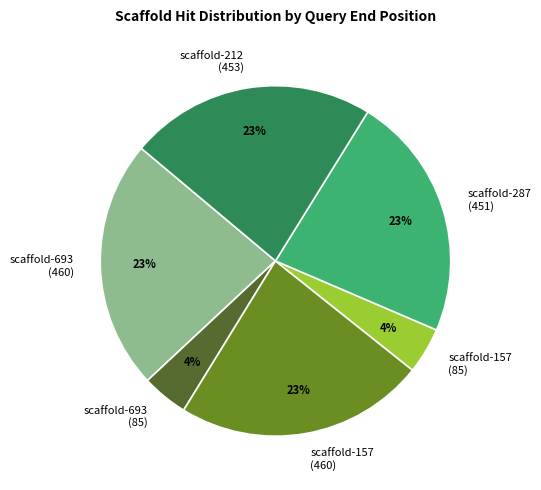

True or false: scaffold-157 (85) accounts for 4% of the total.

True